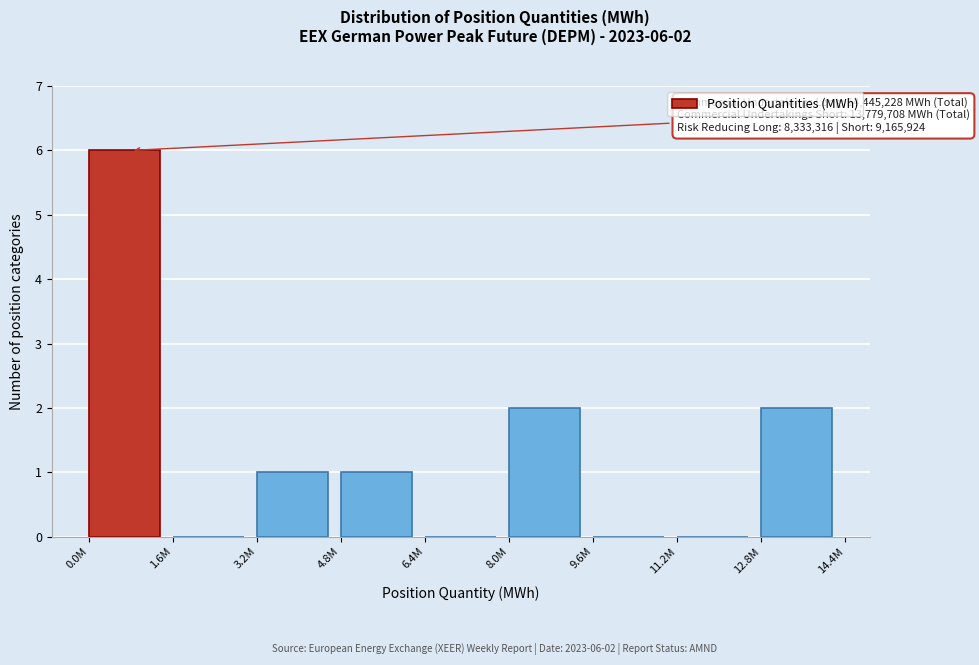

Reading right to left, transcribe all the data shown in this chart.

12.8M=2	11.2M=0	9.6M=0	8.0M=2	6.4M=0	4.8M=1	3.2M=1	1.6M=0	0.0M=6